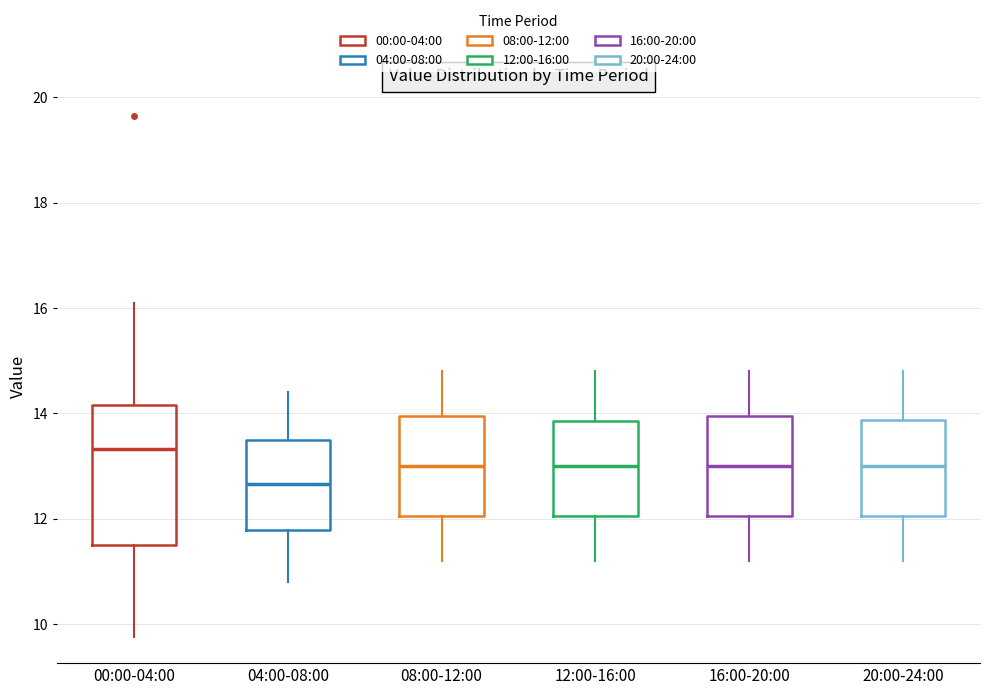

Reading left to right, transcribe this box plot: for each box, give where its median line is, the range the box spans, and where its two whiskers end, as read against the y-axis. The values are not printed on the chart, so give them approximately, as read against the axis.

00:00-04:00: median 13.4, box 11.6 to 14.2, whiskers 9.8 to 16.2
04:00-08:00: median 12.6, box 11.8 to 13.6, whiskers 10.8 to 14.4
08:00-12:00: median 13.0, box 12.0 to 14.0, whiskers 11.2 to 14.8
12:00-16:00: median 13.0, box 12.0 to 13.8, whiskers 11.2 to 14.8
16:00-20:00: median 13.0, box 12.0 to 14.0, whiskers 11.2 to 14.8
20:00-24:00: median 13.0, box 12.0 to 13.8, whiskers 11.2 to 14.8